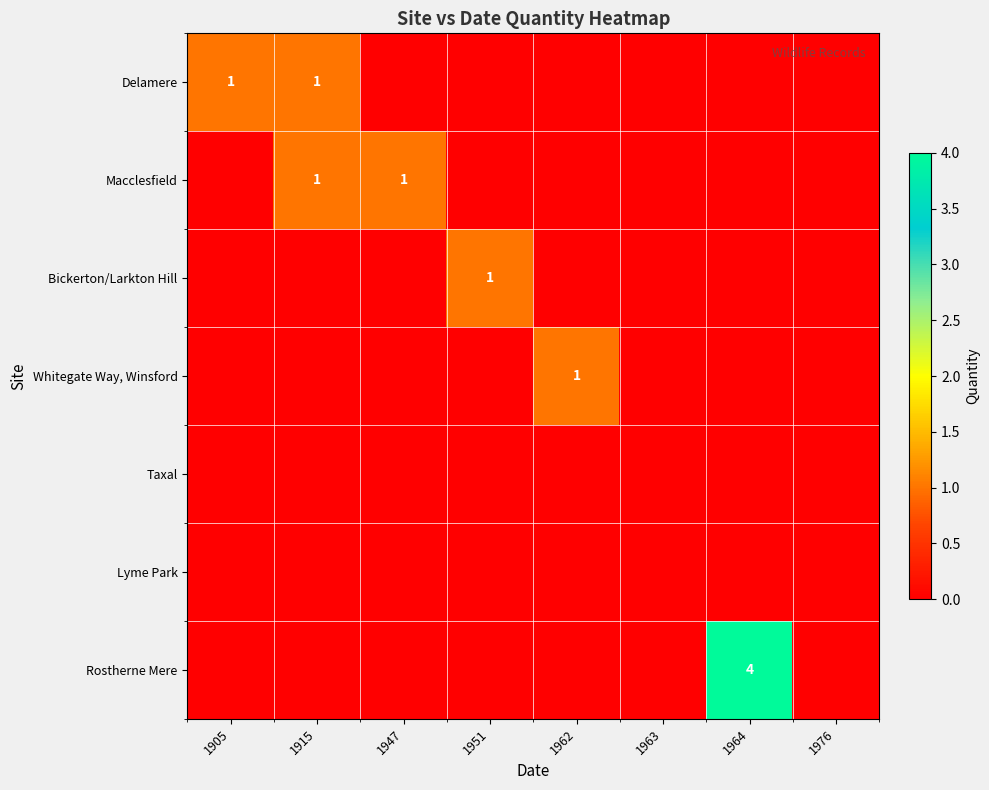

Which category has the highest value in the Whitegate Way, Winsford series?

1962